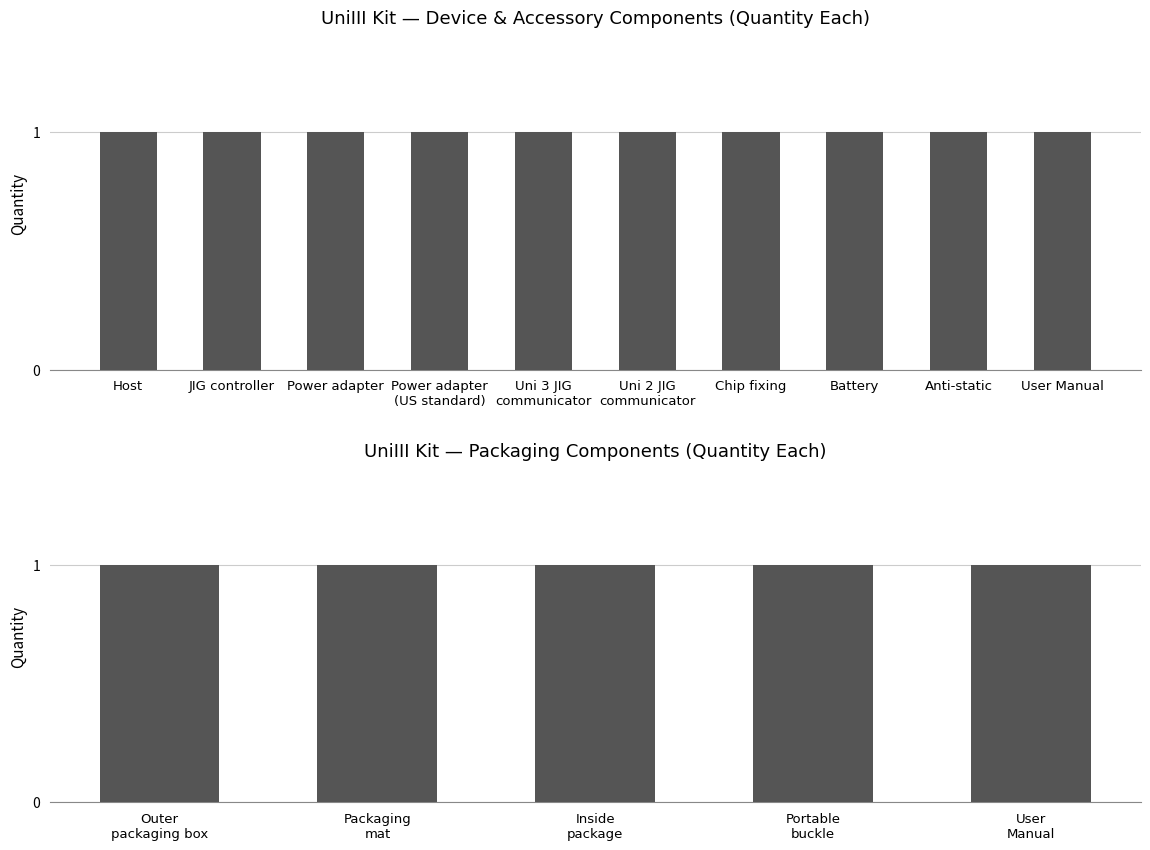

True or false: the data shows 1 at User Manual.

True